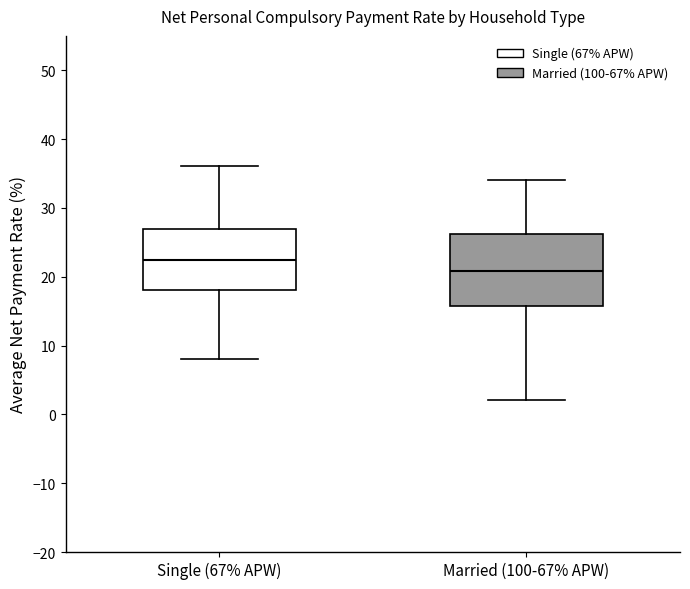

Which box is the tallest, from its lower edge to its upper edge?

Married (100-67% APW)